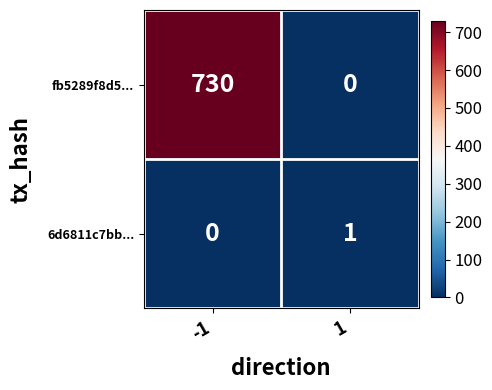

What value does the fb5289f8d5... series have at -1, to the nearest 10?

730